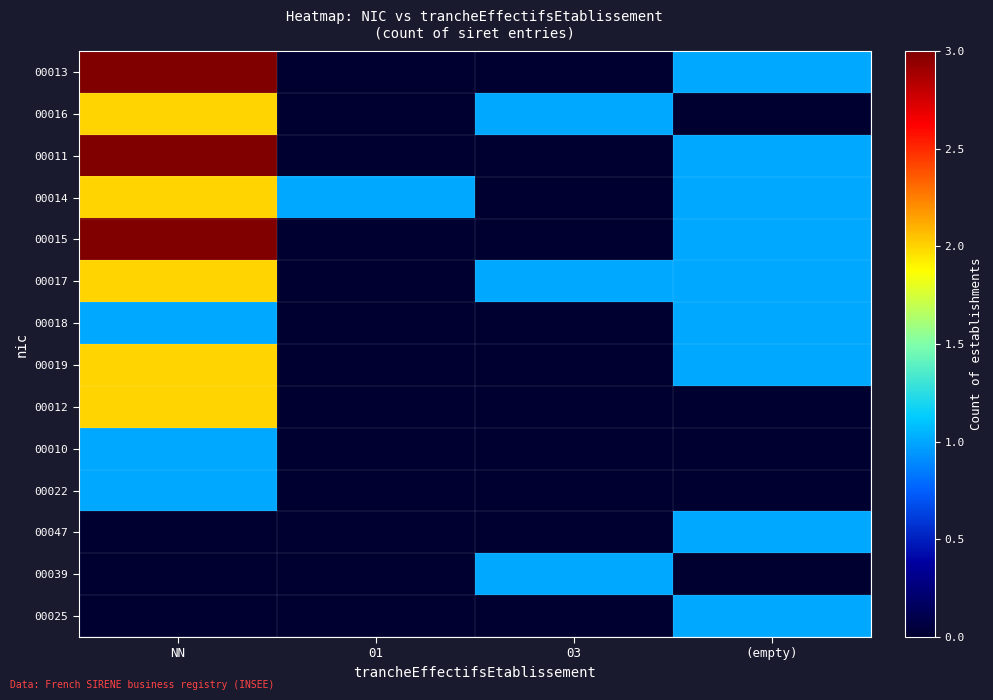

Count the number of data series in this chart.

14